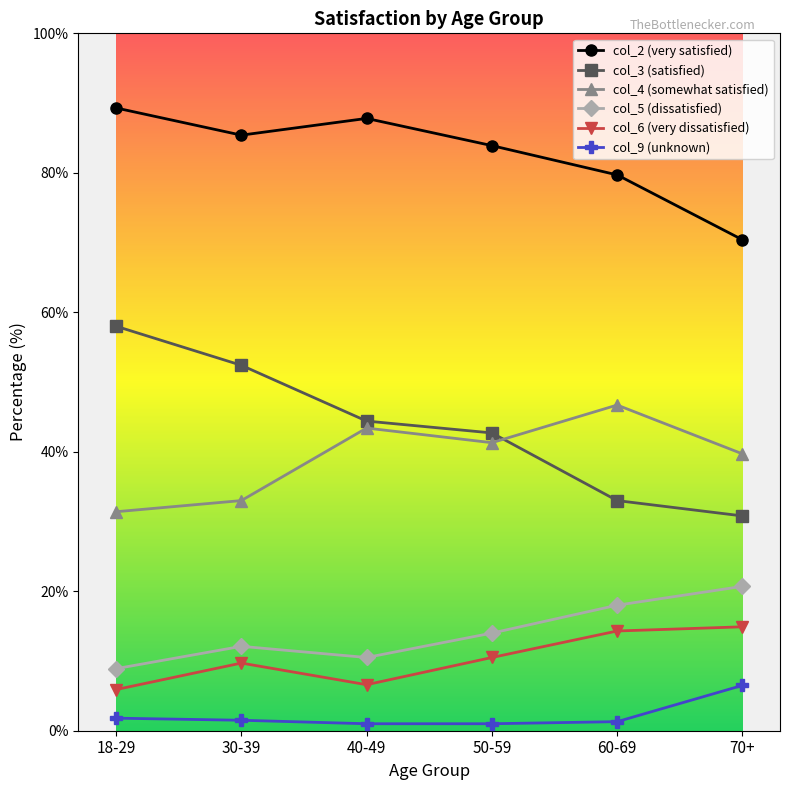

How many interior local peaks does the col_4 (somewhat satisfied) series have?

2